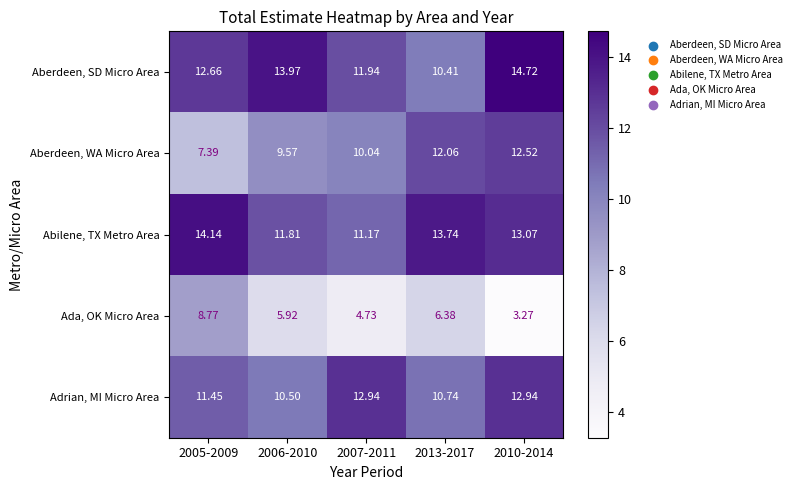

At how many categories does at least one series exceed 13?

4